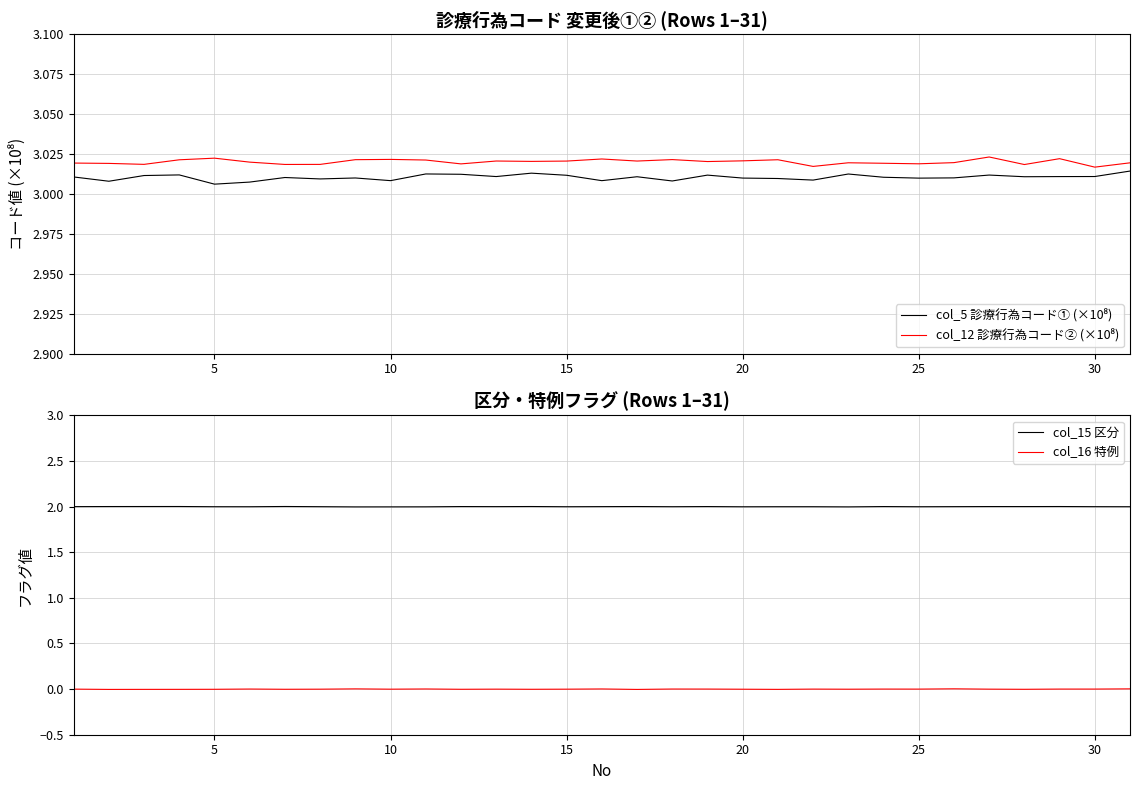

The value of col_15 区分 at 30 is 1.1. True or false?

False